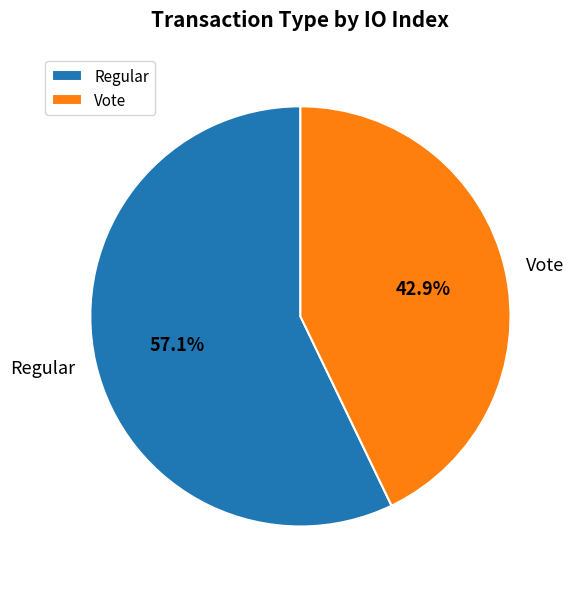

To the nearest percent, what is the combined percentage of Vote and Regular?

100%